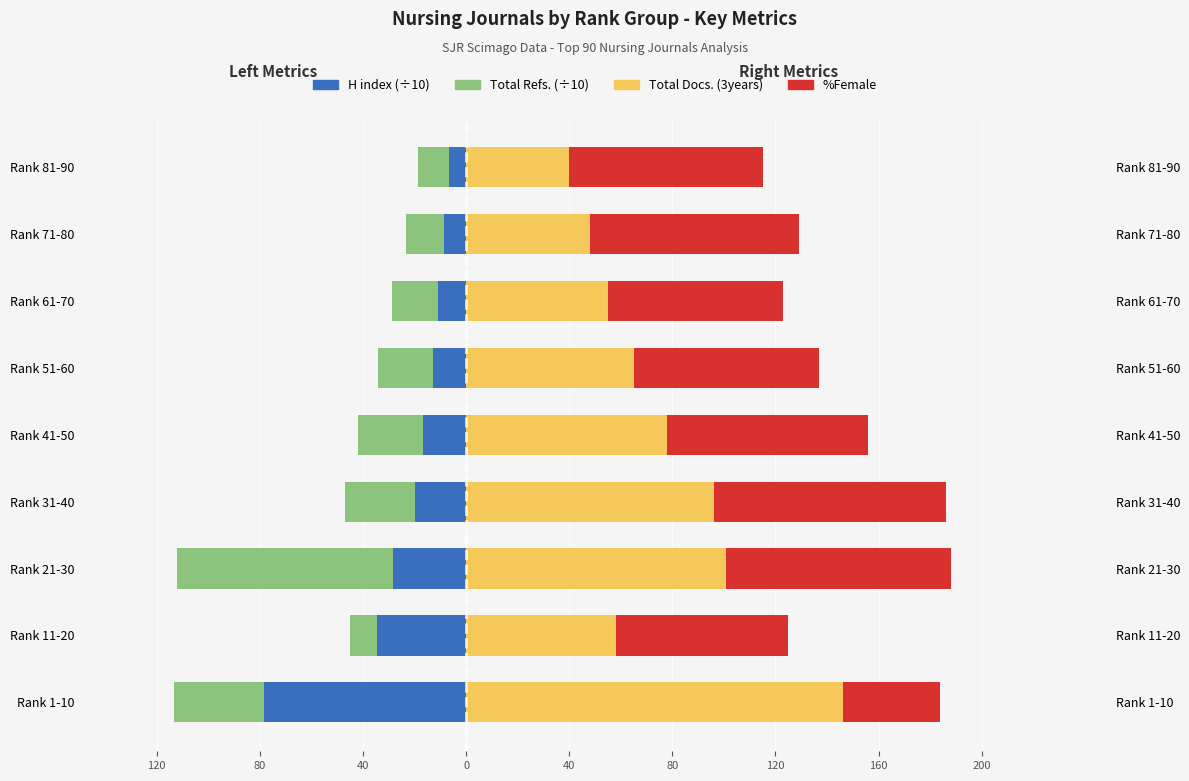

How many values in the %Female series are below 75?

4